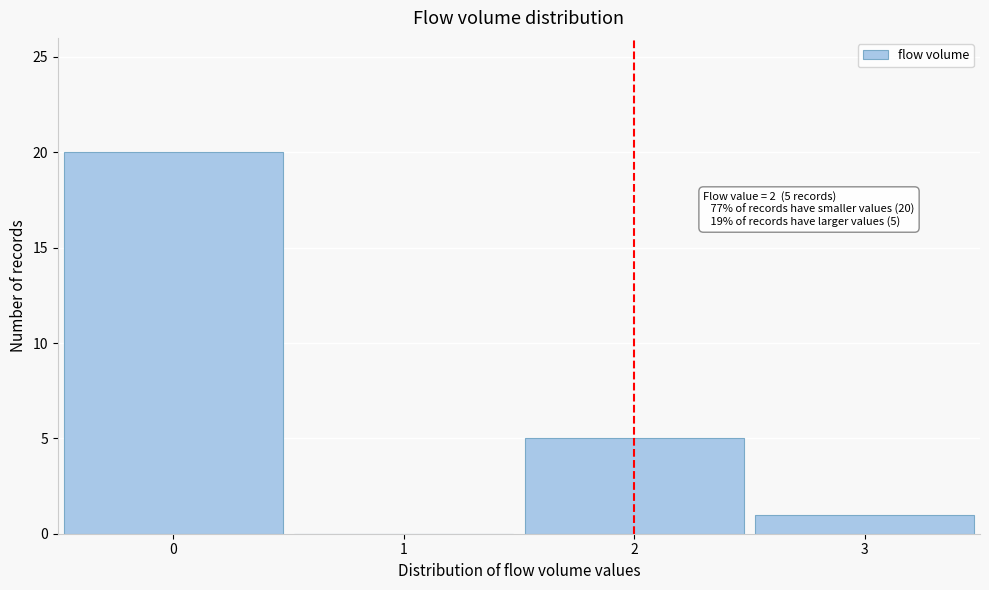

Reading left to right, list all the values displayed in this chart.

0=20	1=0	2=5	3=1